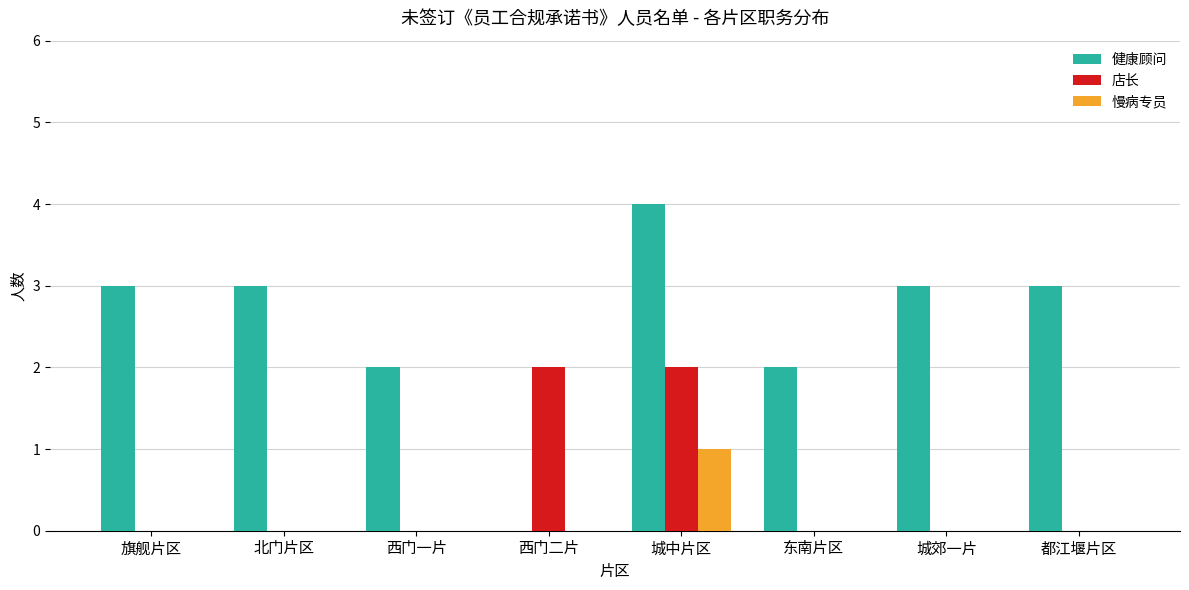

What is the spread (max minus min) of values at 城中片区?

3